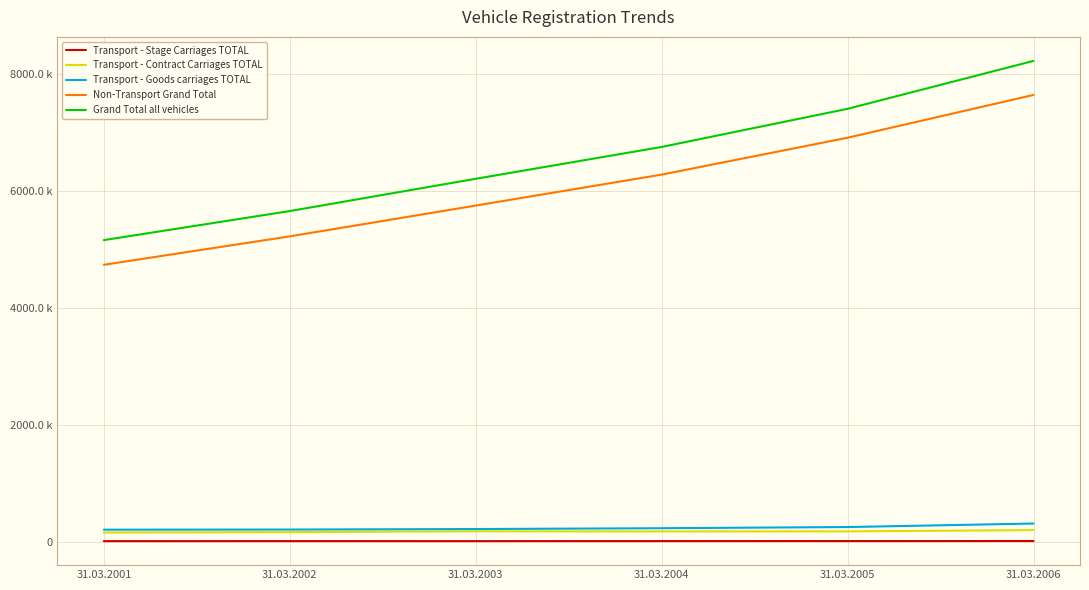

List the series in order of their peak value, highest first.

Grand Total all vehicles, Non-Transport Grand Total, Transport - Goods carriages TOTAL, Transport - Contract Carriages TOTAL, Transport - Stage Carriages TOTAL